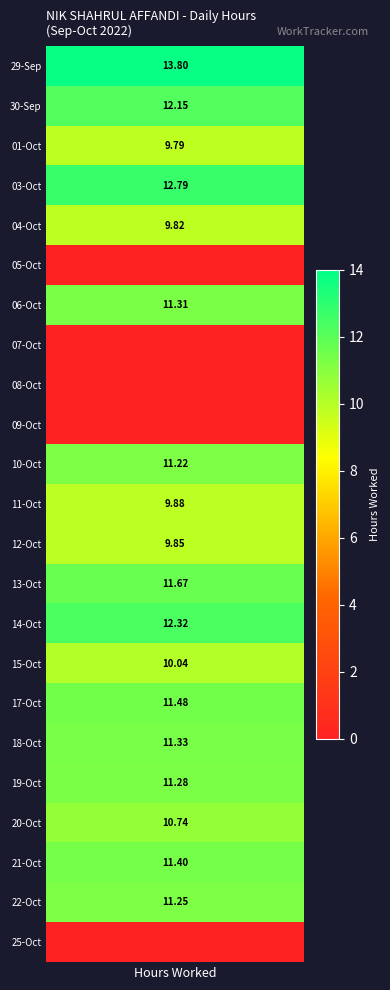

Where is 13 nearest to the value 5?

1